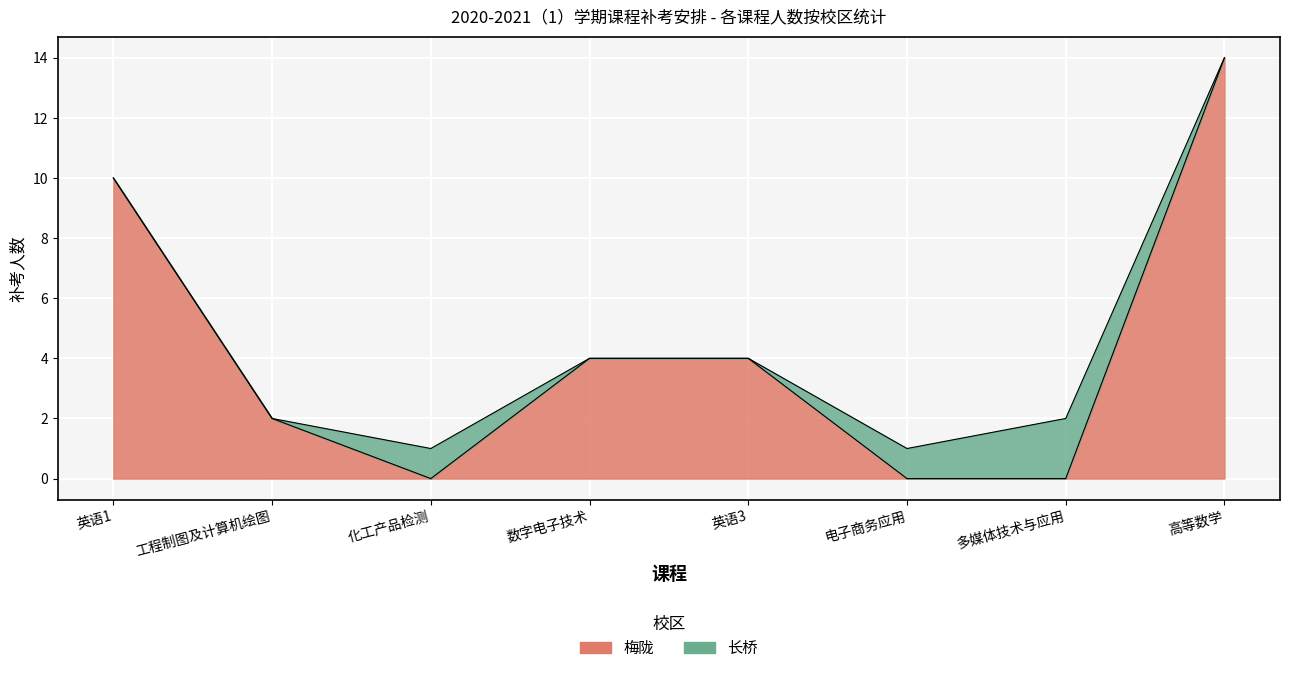

Reading left to right, what are all the values shown in this chart?

英语1=10	工程制图及计算机绘图=2	化工产品检测=0	数字电子技术=4	英语3=4	电子商务应用=0	多媒体技术与应用=0	高等数学=14